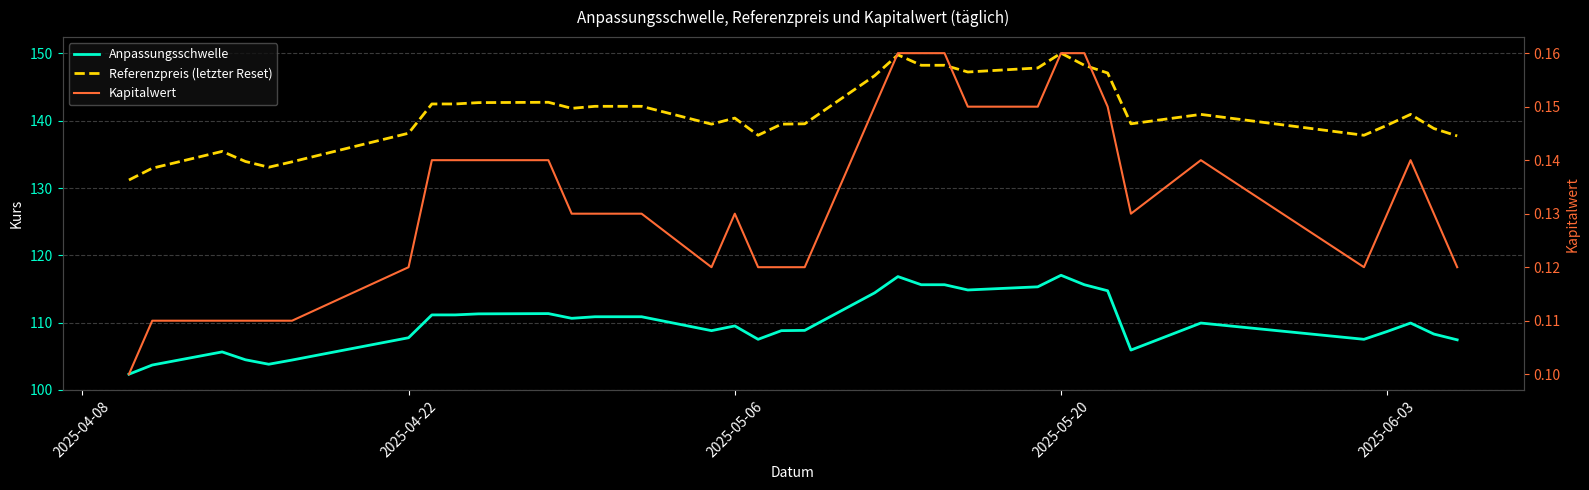

At which label does Referenzpreis (letzter Reset) reach its minimum?

2025-04-08